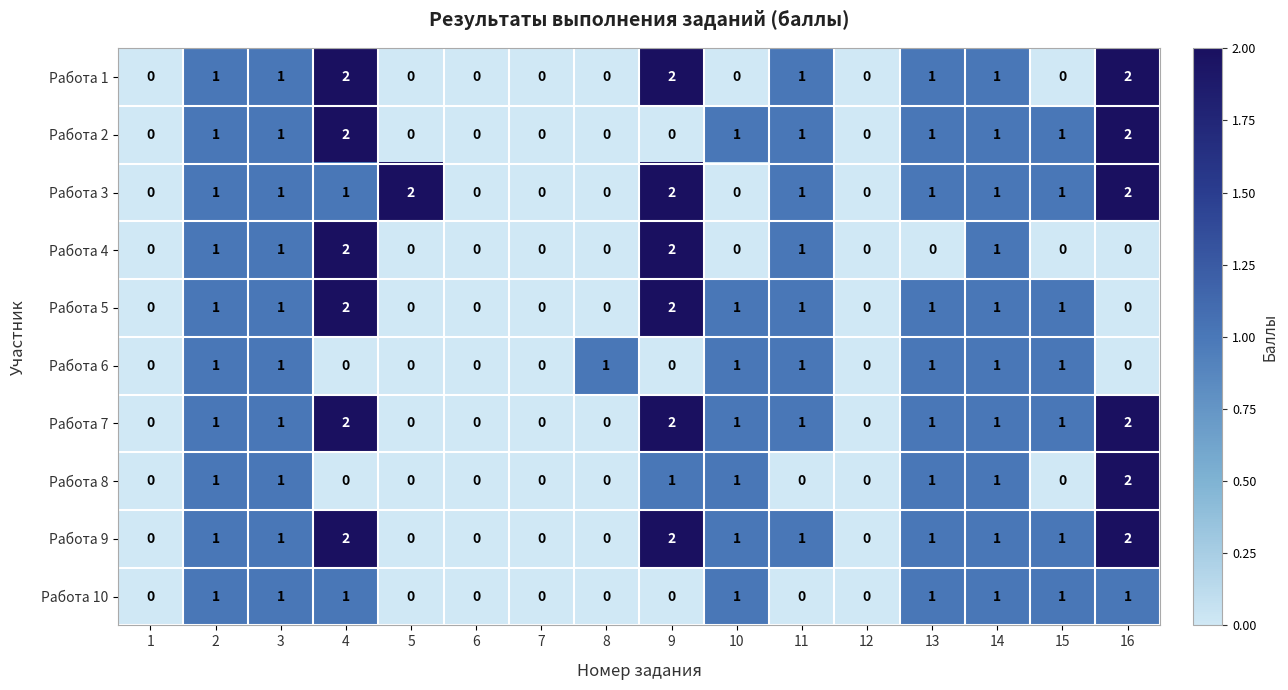

Count the Работа 1 values in the range 0 to 1.

13